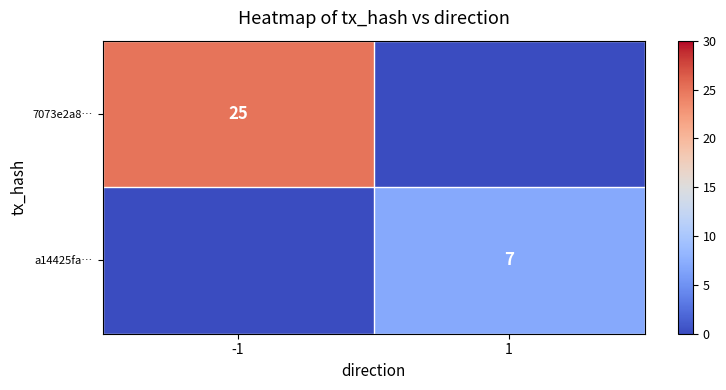

True or false: 7073e2a8… has a value of 36 at -1.

False